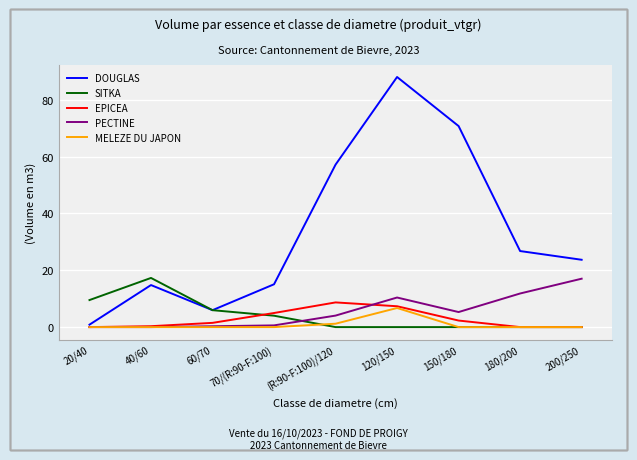

At which category is the sum across all series the highest?

120/150